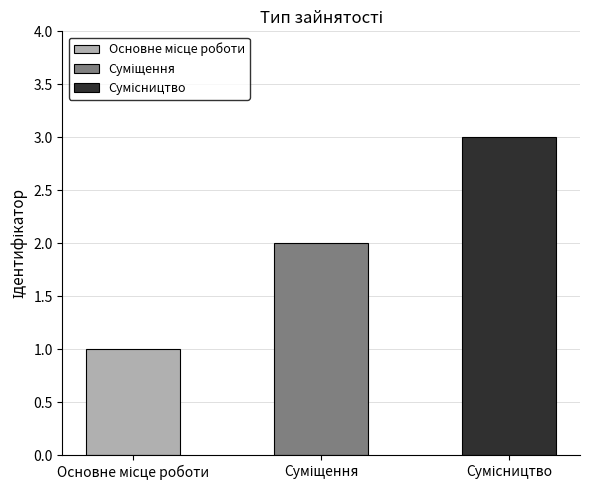

At which category does the chart reach its peak across all series?

Сумісництво